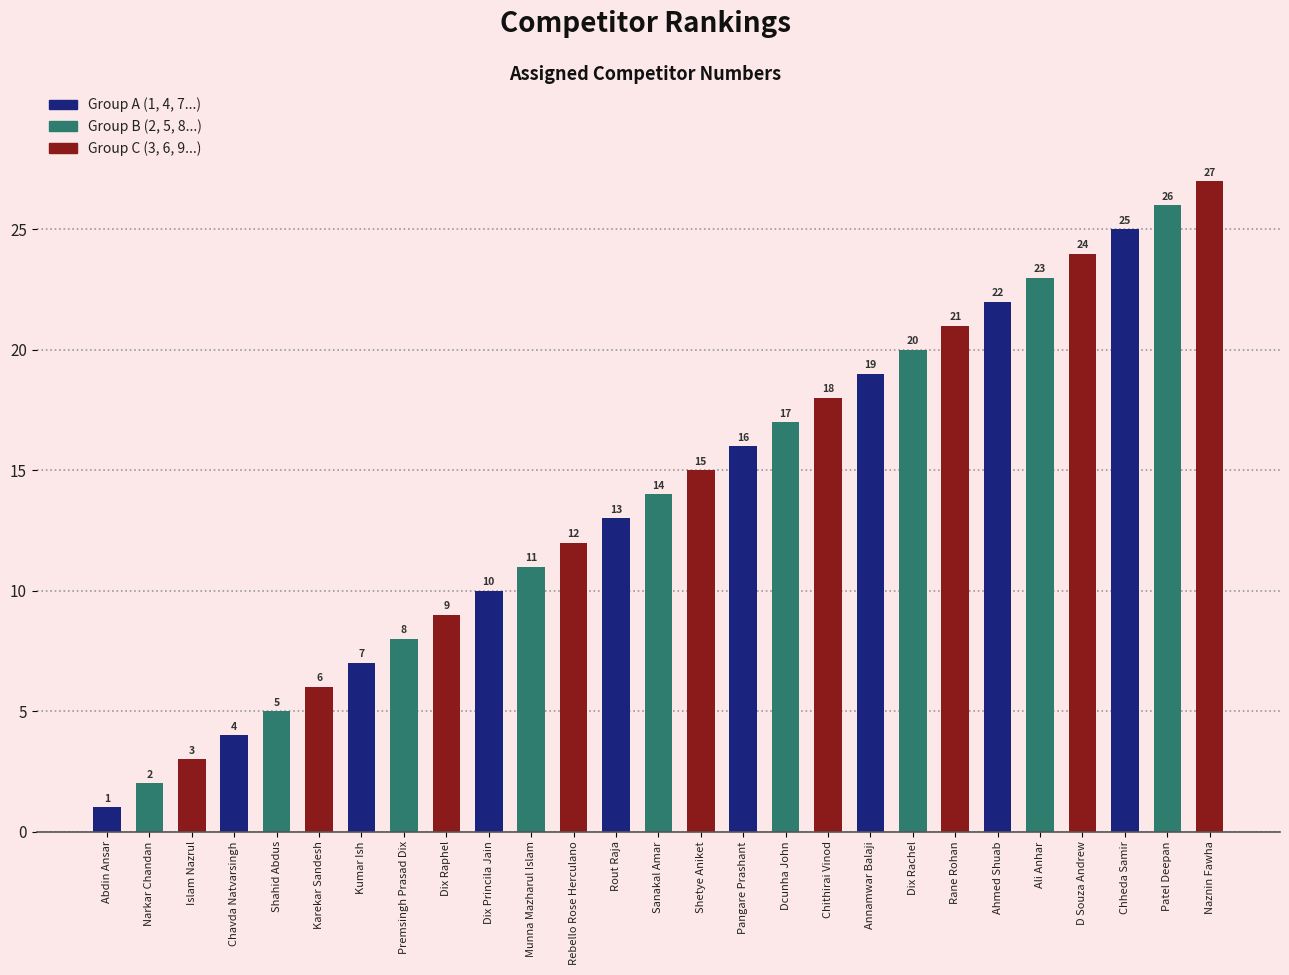

Reading left to right, list all the values displayed in this chart.

1	2	3	4	5	6	7	8	9	10	11	12	13	14	15	16	17	18	19	20	21	22	23	24	25	26	27